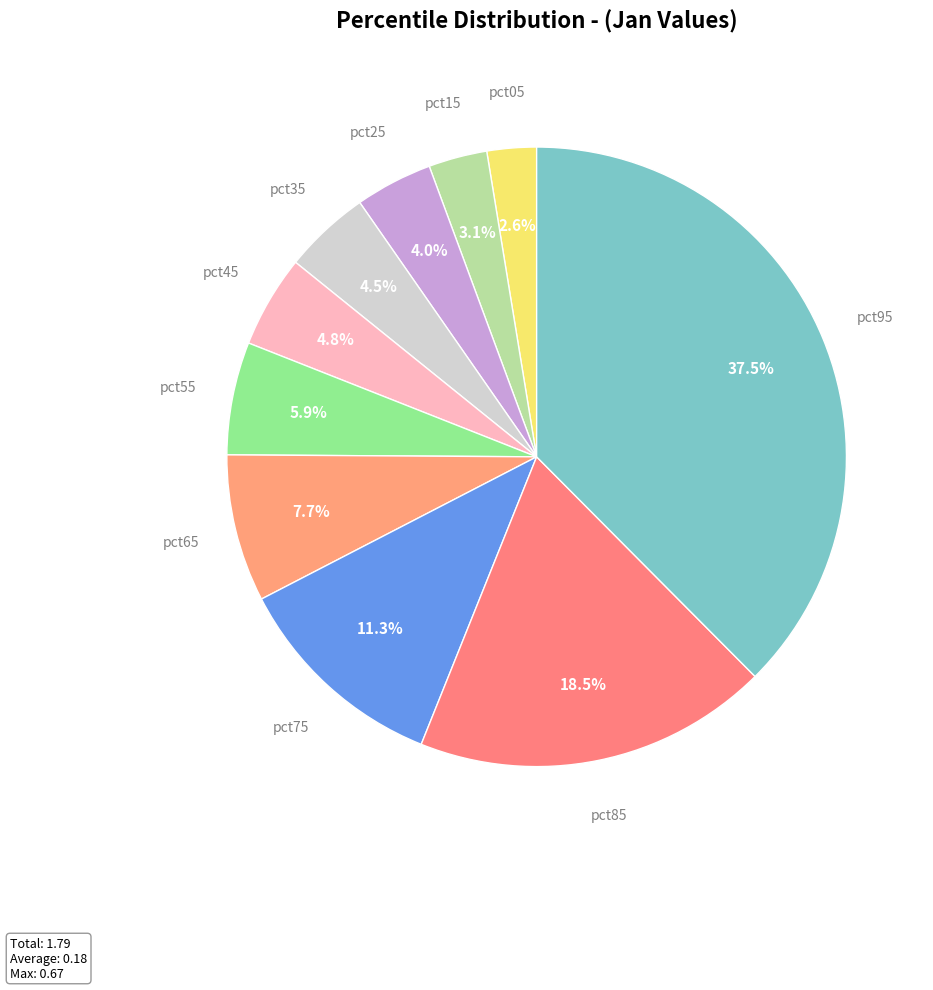

Between pct25 and pct95, which is larger?

pct95